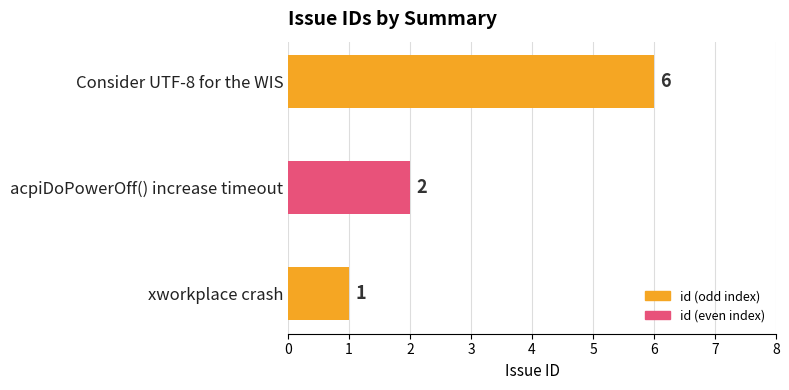

Which has a higher value, acpiDoPowerOff() increase timeout or Consider UTF-8 for the WIS?

Consider UTF-8 for the WIS